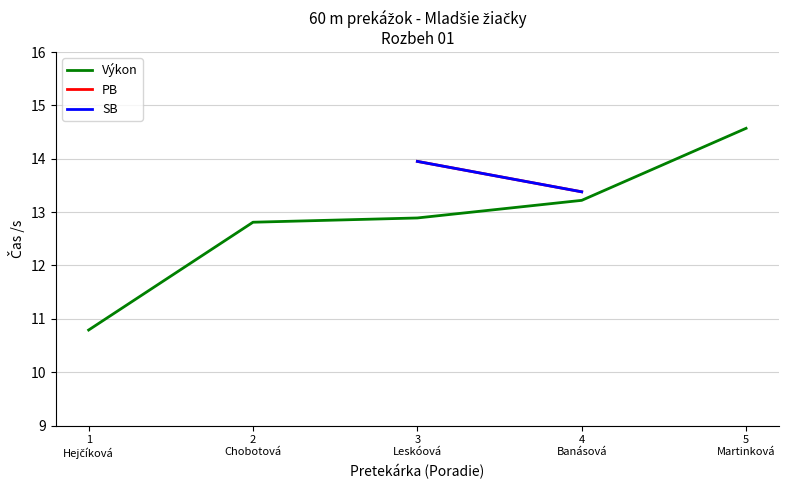

List the series in order of their peak value, lowest first.

PB, SB, Výkon